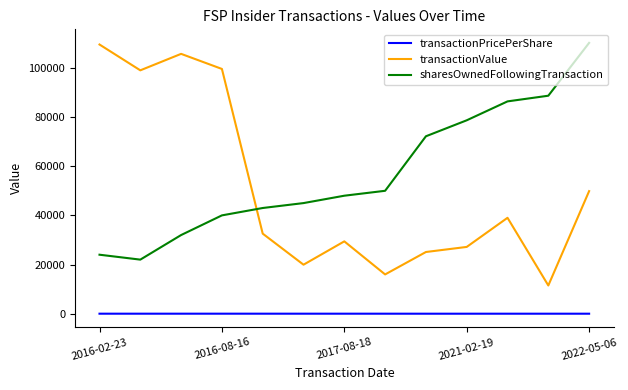

Which series has the largest range (max minus min)?

transactionValue